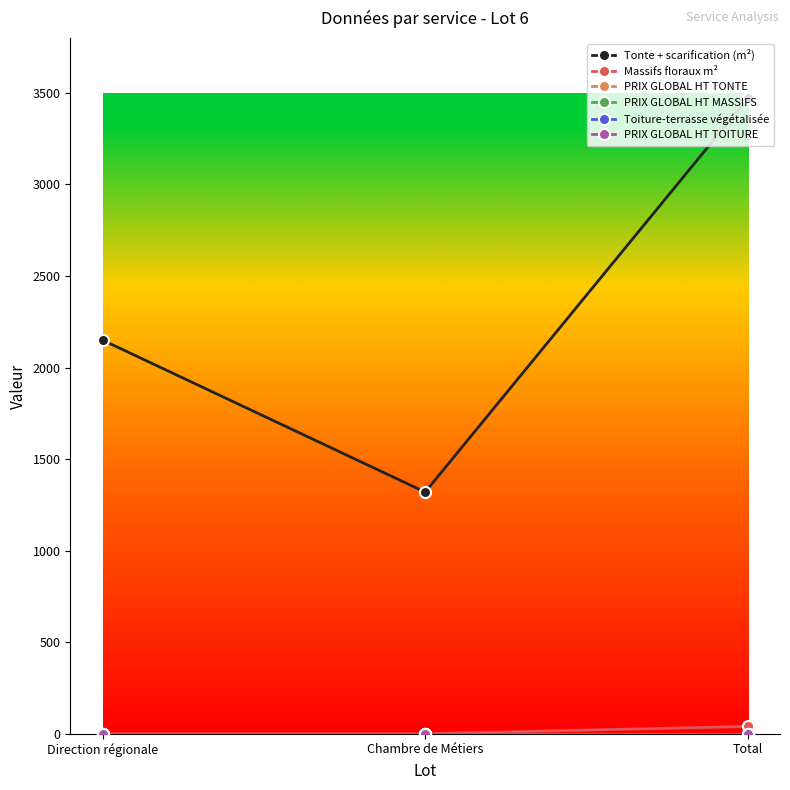

How many distinct data groups are displayed?

6